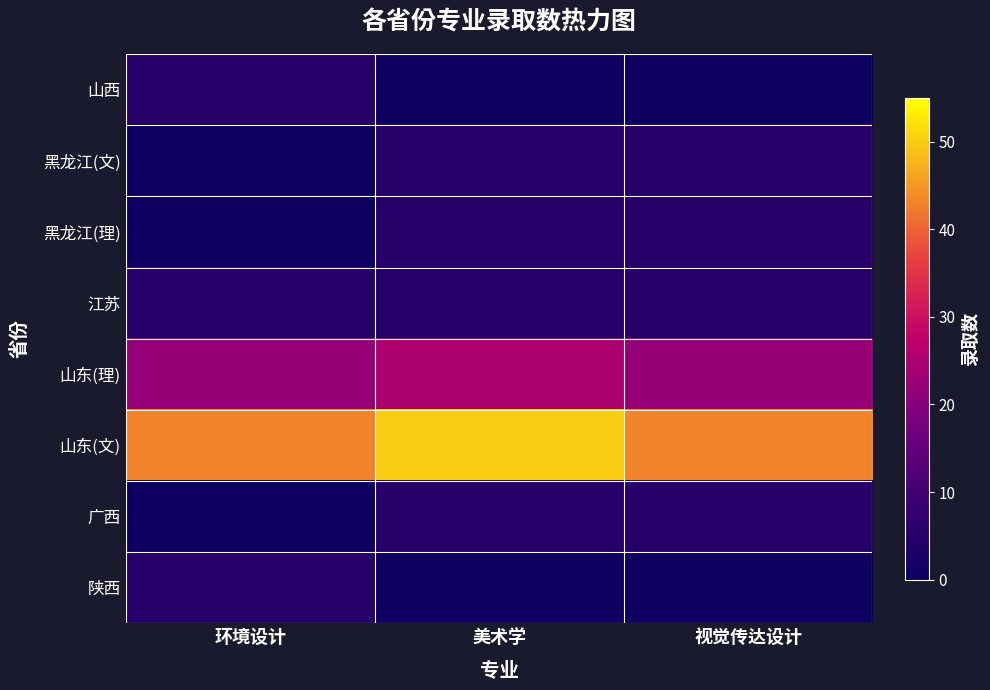

Reading left to right, list all the values displayed in this chart.

山西: 环境设计=5	美术学=0	视觉传达设计=0
黑龙江(文): 环境设计=0	美术学=5	视觉传达设计=5
黑龙江(理): 环境设计=0	美术学=5	视觉传达设计=5
江苏: 环境设计=5	美术学=5	视觉传达设计=5
山东(理): 环境设计=22	美术学=25	视觉传达设计=22
山东(文): 环境设计=43	美术学=50	视觉传达设计=43
广西: 环境设计=0	美术学=5	视觉传达设计=5
陕西: 环境设计=5	美术学=0	视觉传达设计=0